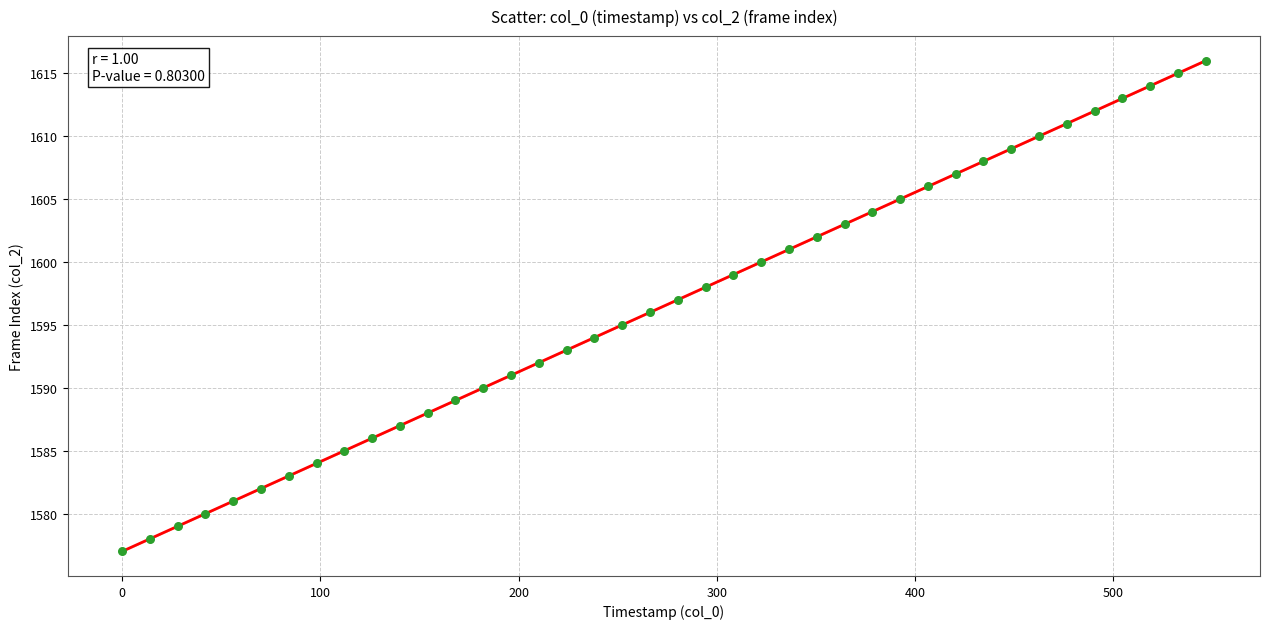

What is the range of Y values (max minus min)?

39